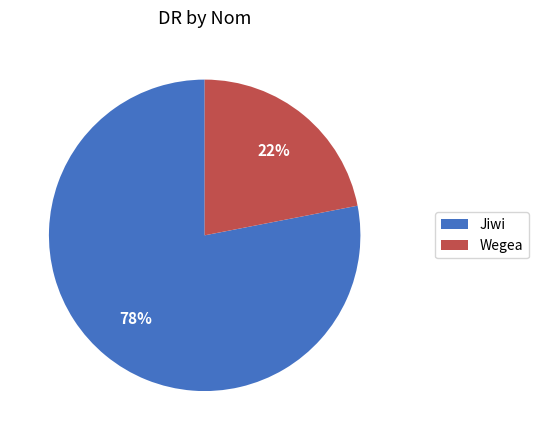

Is there a majority slice in this chart?

Yes